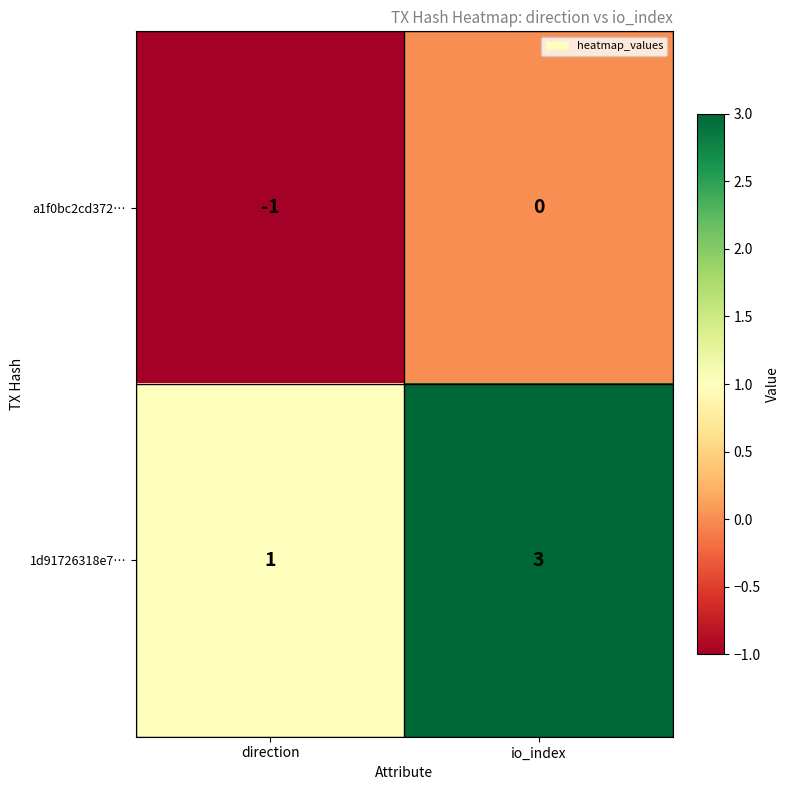

Between direction and io_index, which series saw the biggest shift?

1d91726318e7…